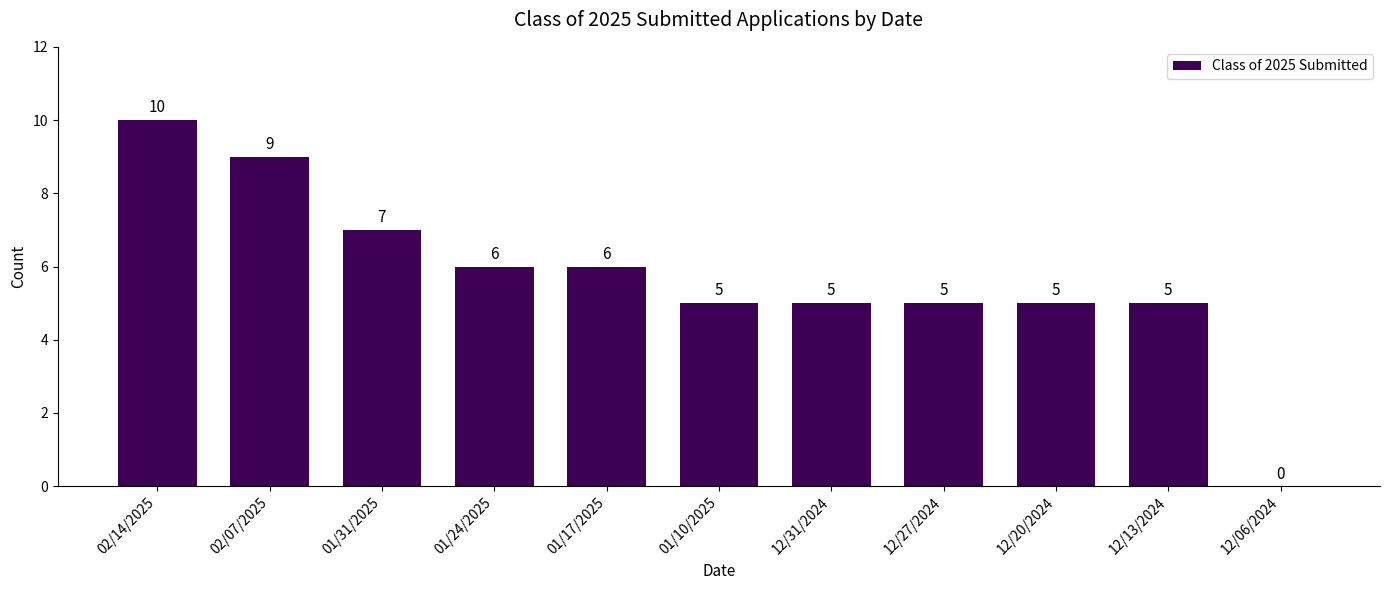

The value at 12/27/2024 is 9. True or false?

False